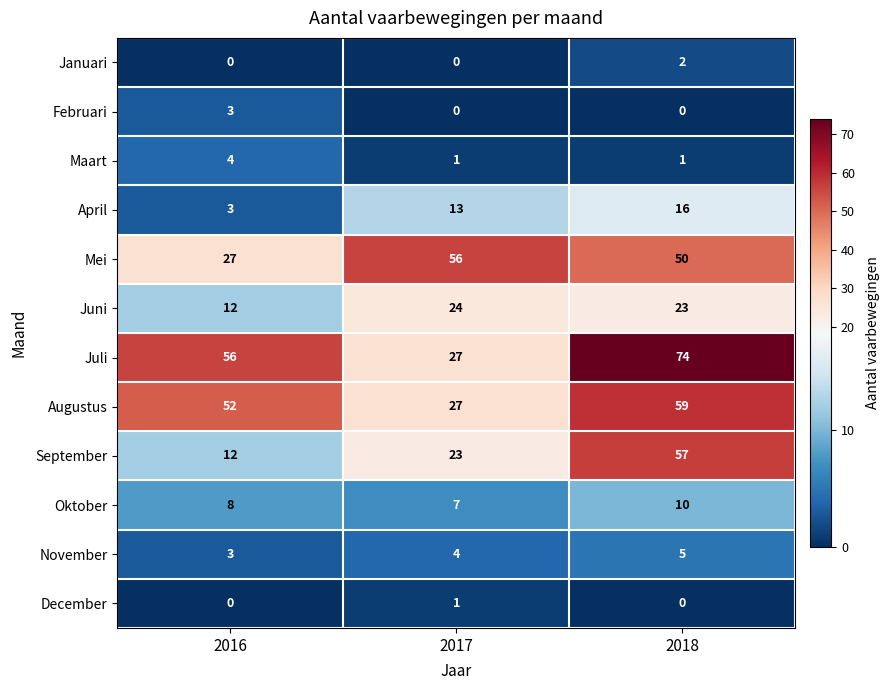

How many data points does each series have?

3